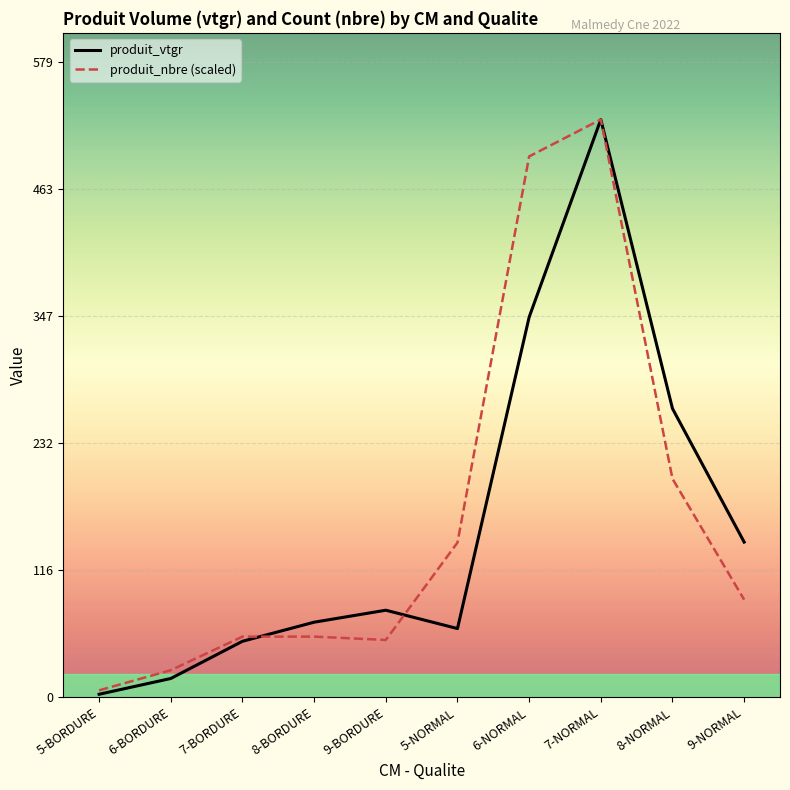

Rank the series at 9-NORMAL from highest to lowest value.

produit_vtgr, produit_nbre (scaled)